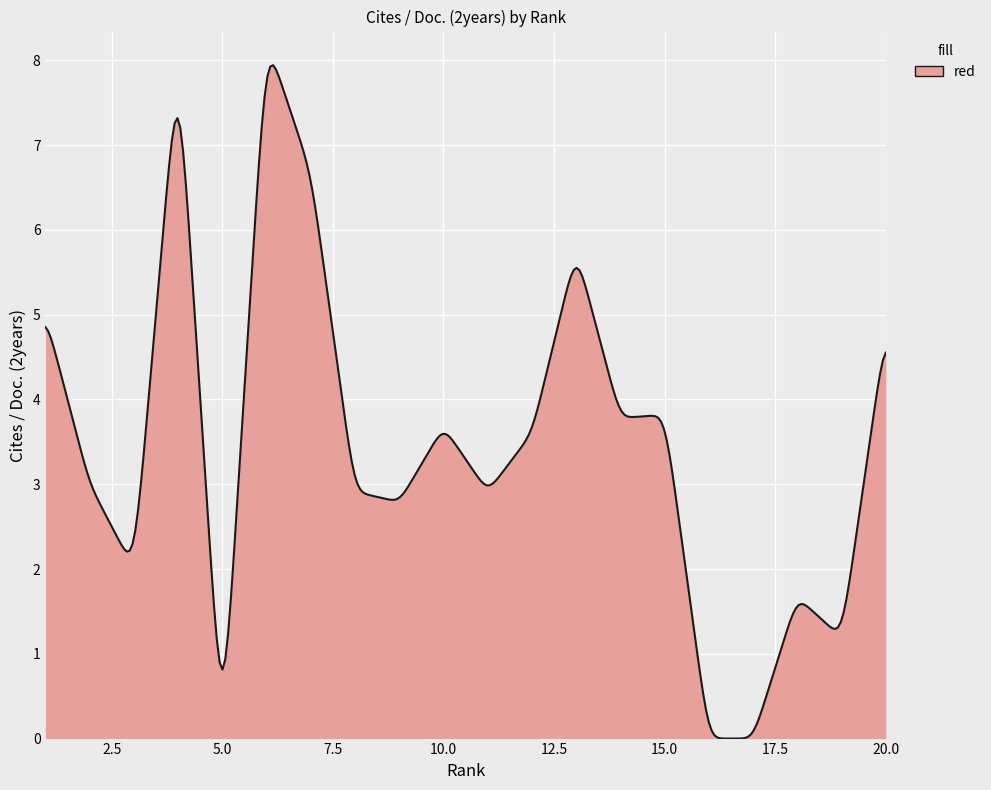

What is the greatest value displayed?

7.9